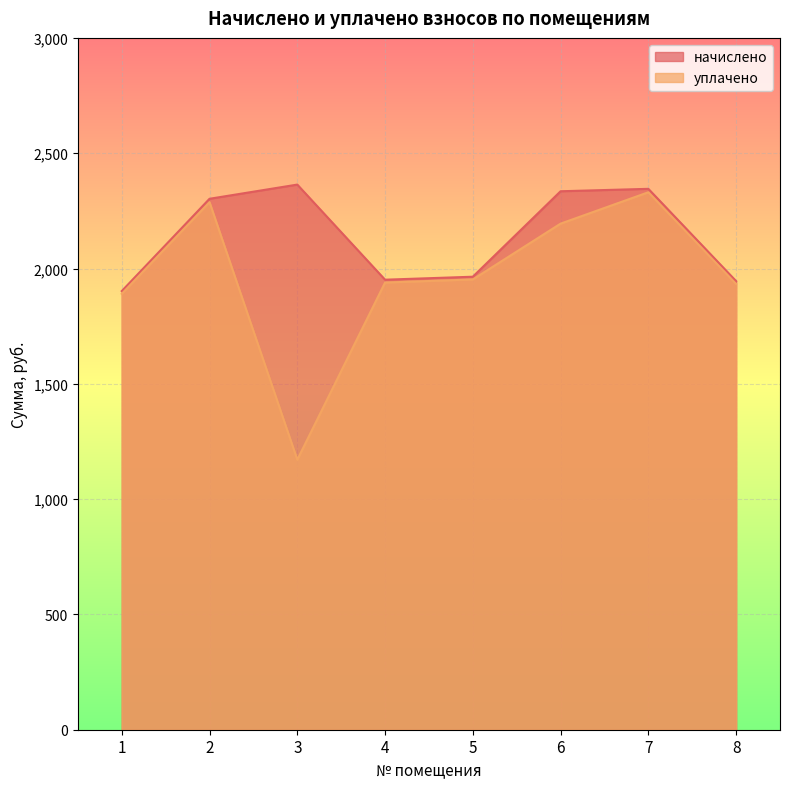

Which category has the highest value across all series?

3